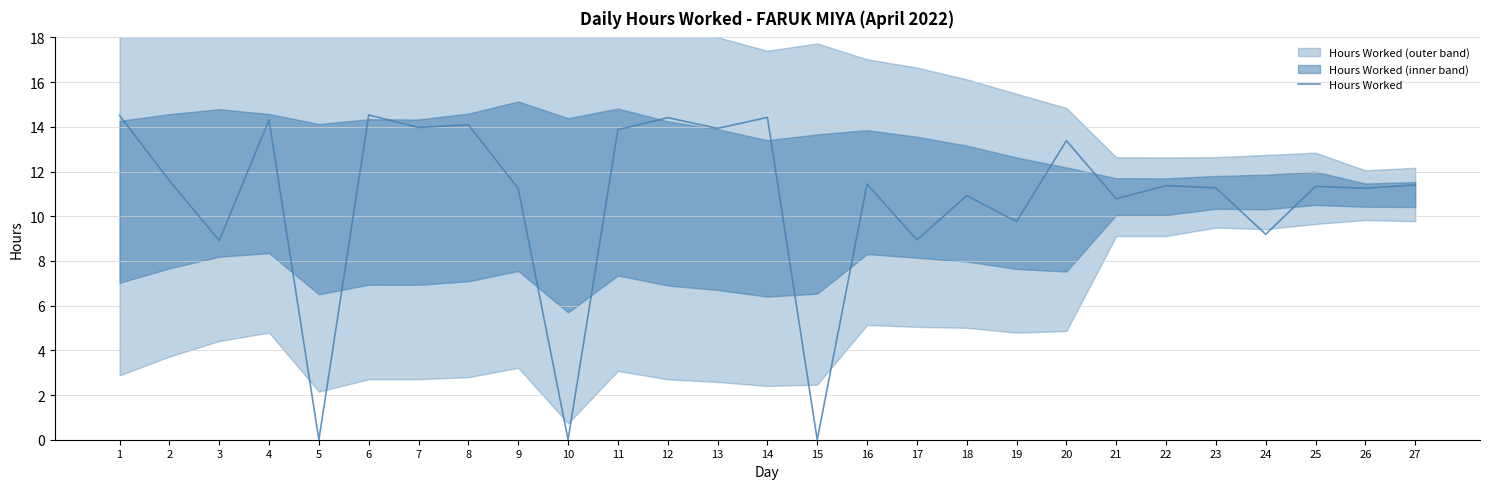

Reading left to right, list all the values displayed in this chart.

14.5	11.6	8.9	14.3	0.0	14.5	14.0	14.1	11.2	0.0	13.9	14.4	13.9	14.4	0.0	11.4	8.9	10.9	9.8	13.4	10.8	11.4	11.3	9.2	11.3	11.2	11.4